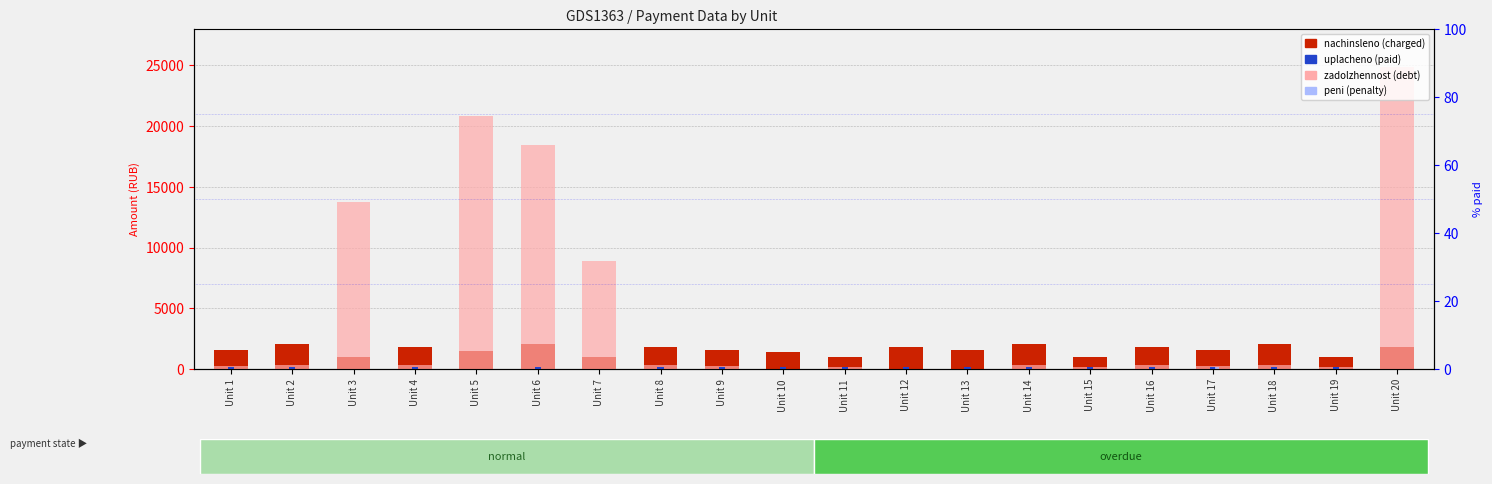

Read the nachinsleno (charged) value at Unit 6.

2028.8